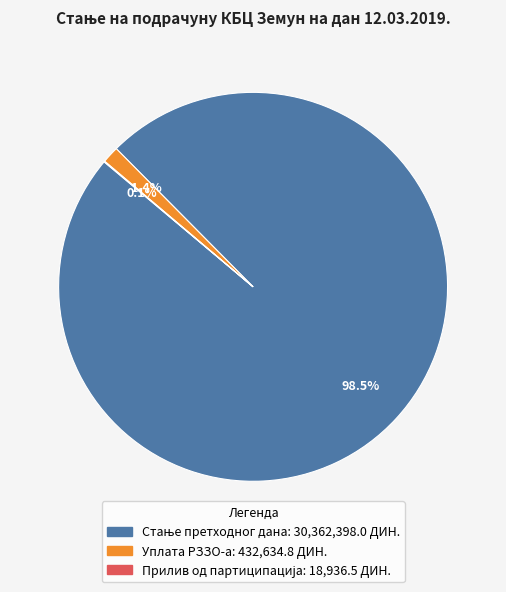

Does any single category account for the majority?

Yes